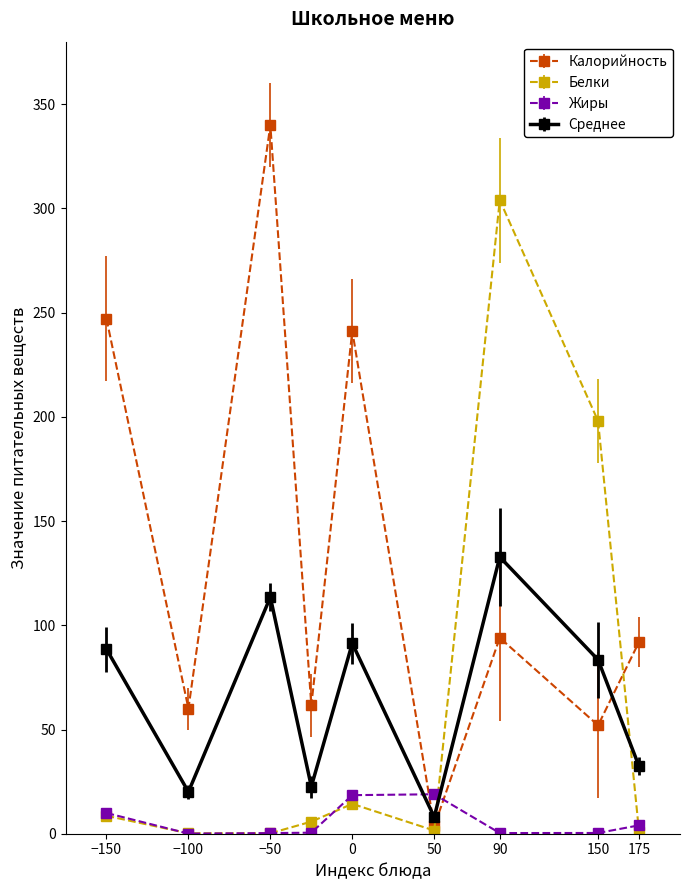

Which series has the widest spread of values?

Калорийность